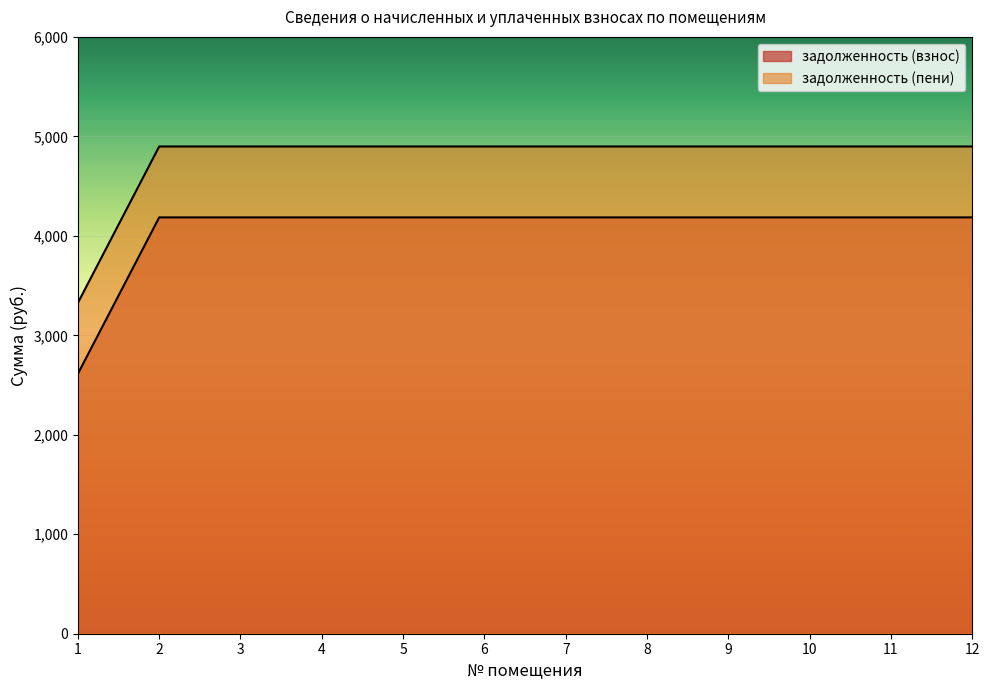

Reading left to right, what are all the values shown in this chart?

задолженность (взнос): 2613.4	4185.4	4185.4	4185.4	4185.4	4185.4	4185.4	4185.4	4185.4	4185.4	4185.4	4185.4
задолженность (пени): 3326.1	4898.2	4898.2	4898.2	4898.2	4898.2	4898.2	4898.2	4898.2	4898.2	4898.2	4898.2